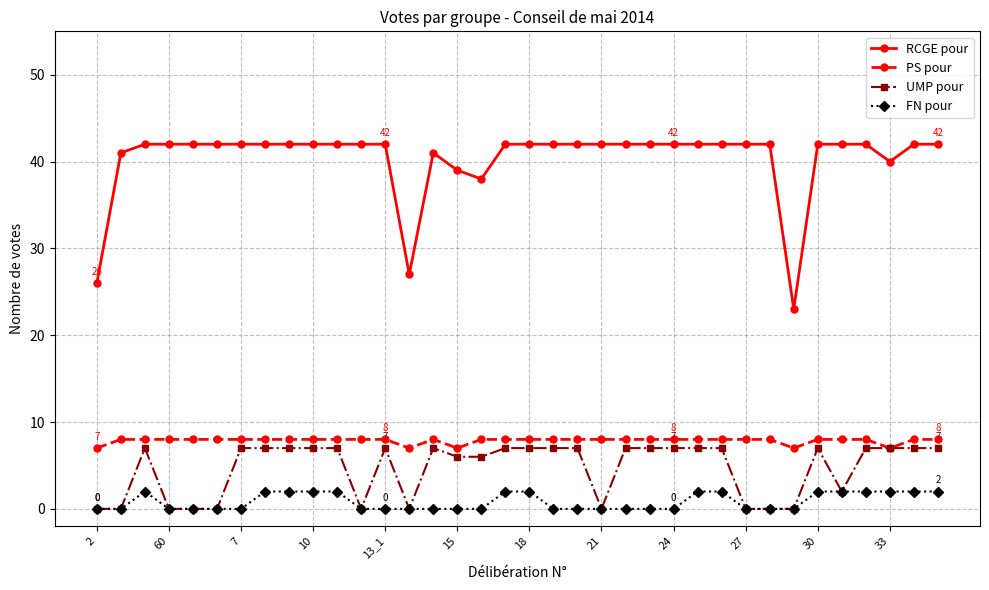

At how many categories does at least one series exceed 9?

36